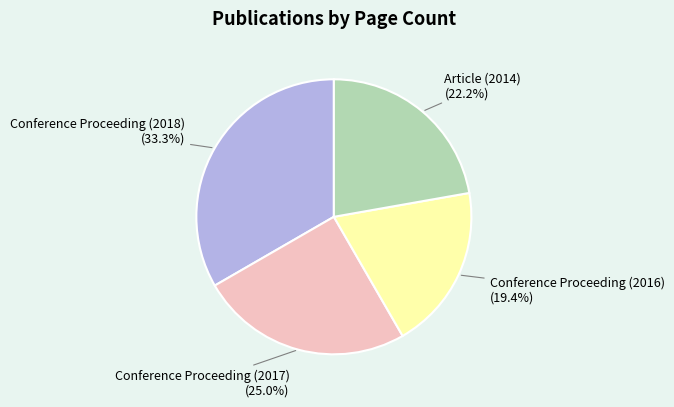

Is there a majority slice in this chart?

No